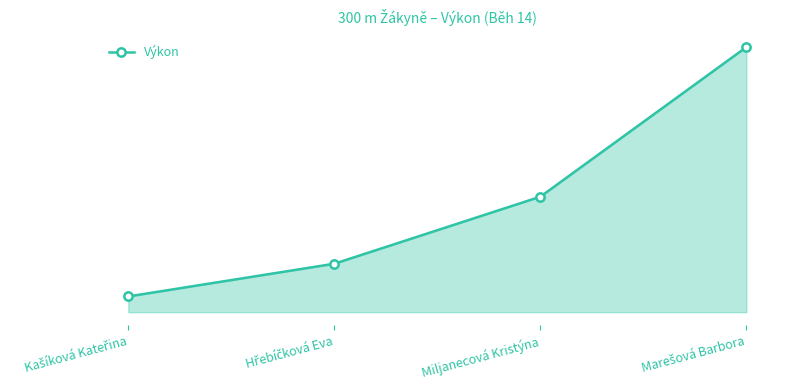

List the labels in order of value, smallest first.

Kašíková Kateřina, Hřebíčková Eva, Miljanecová Kristýna, Marešová Barbora